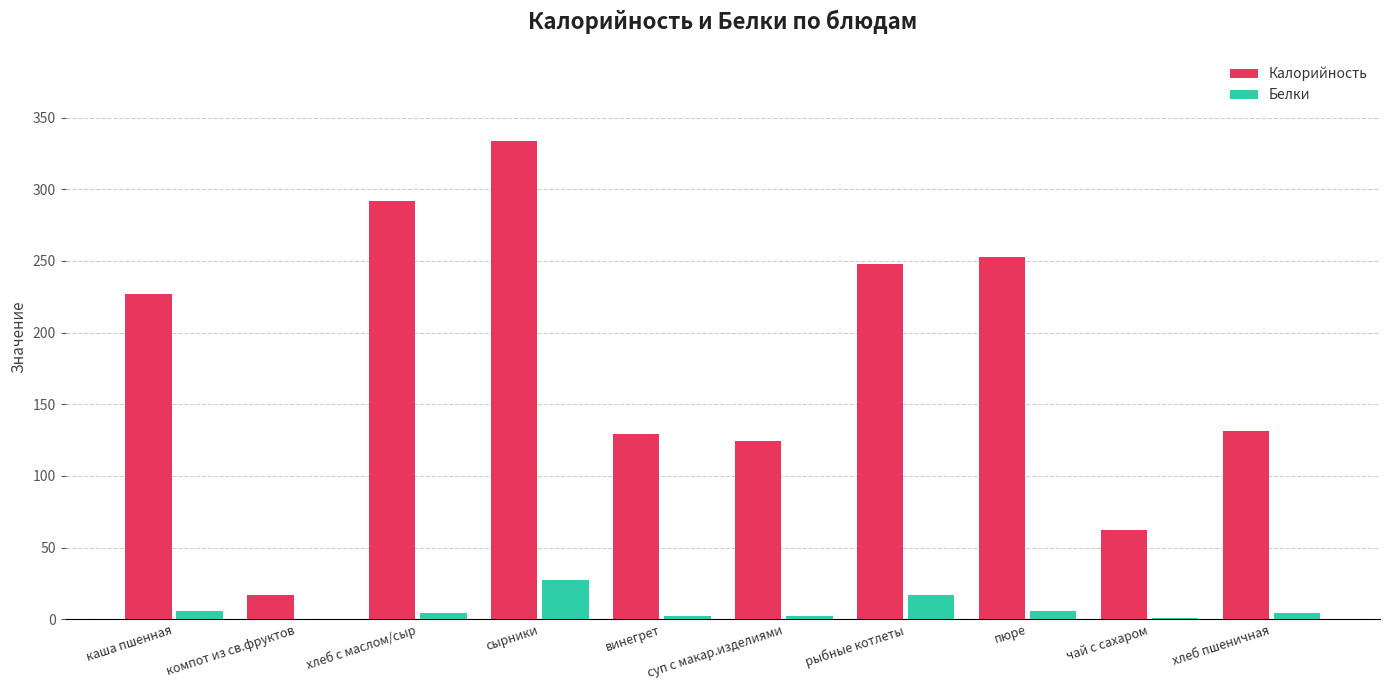

At which category does the chart reach its peak across all series?

сырники